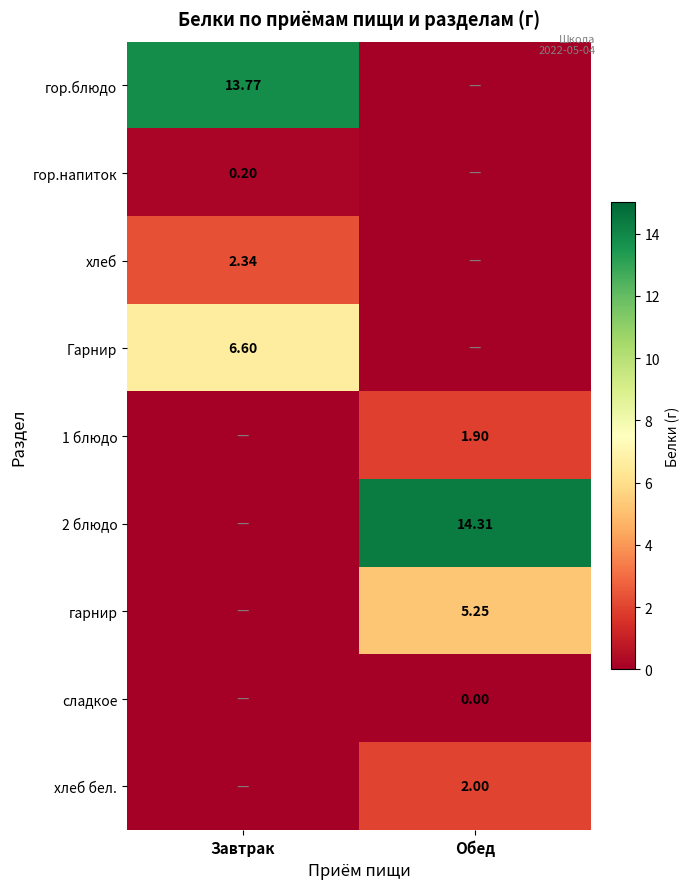

Is the value of 1 блюдо at Обед greater than the value of хлеб at Завтрак?

No